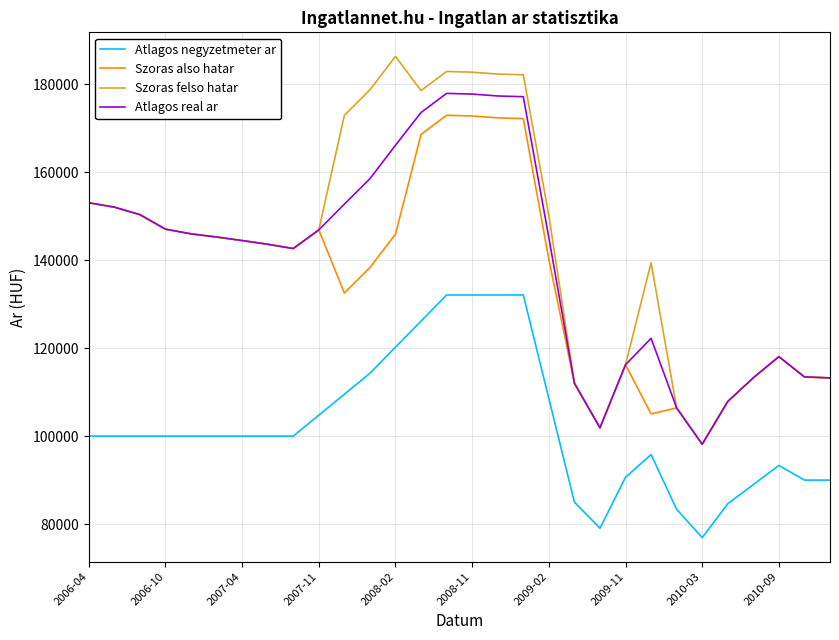

Which series has the widest spread of values?

Szoras felso hatar